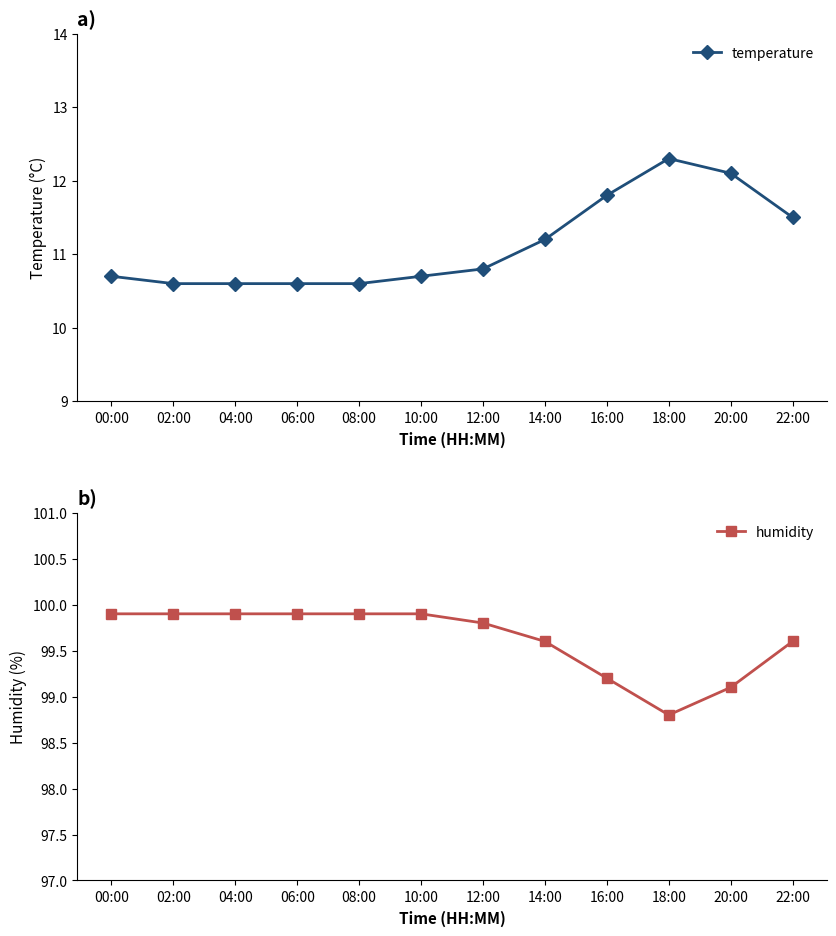

What is the difference between the maximum and minimum values in the temperature series?

1.7